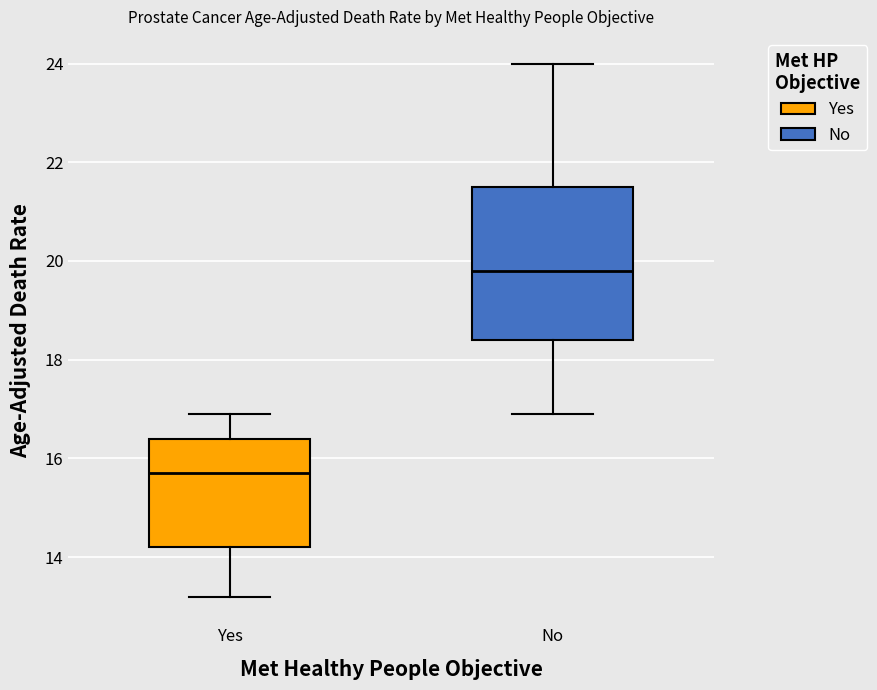

Reading left to right, transcribe this box plot: for each box, give where its median line is, the range the box spans, and where its two whiskers end, as read against the y-axis. The values are not printed on the chart, so give them approximately, as read against the axis.

Yes: median 15.8, box 14.2 to 16.4, whiskers 13.2 to 17.0
No: median 19.8, box 18.4 to 21.6, whiskers 17.0 to 24.0